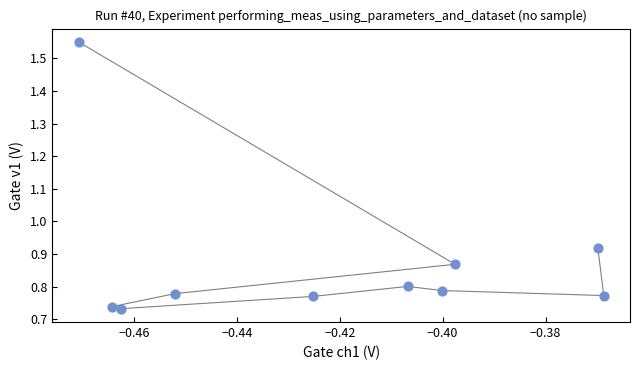

What is the average X value?

-0.4